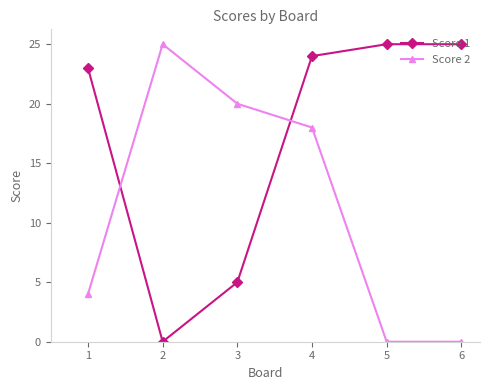

What is the spread (max minus min) of values at 3?

15